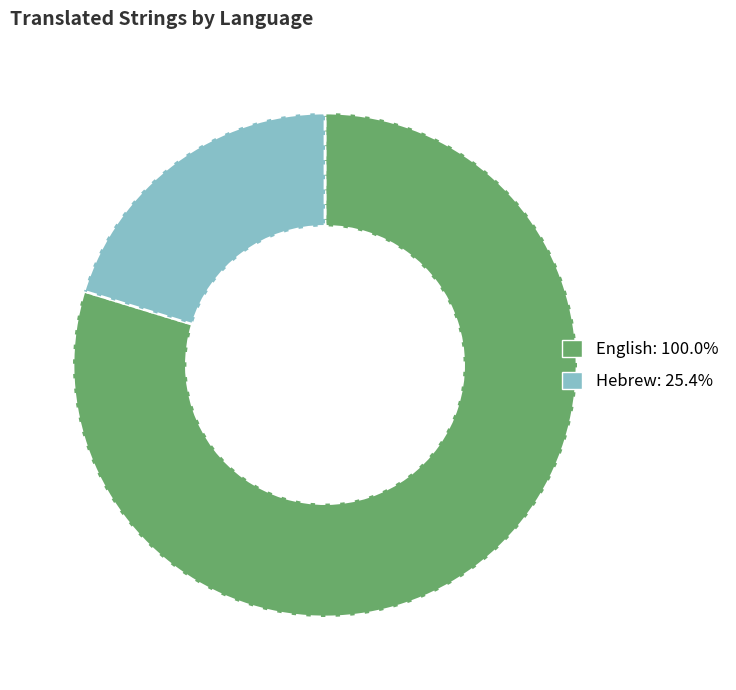

True or false: Hebrew accounts for 20% of the total.

True